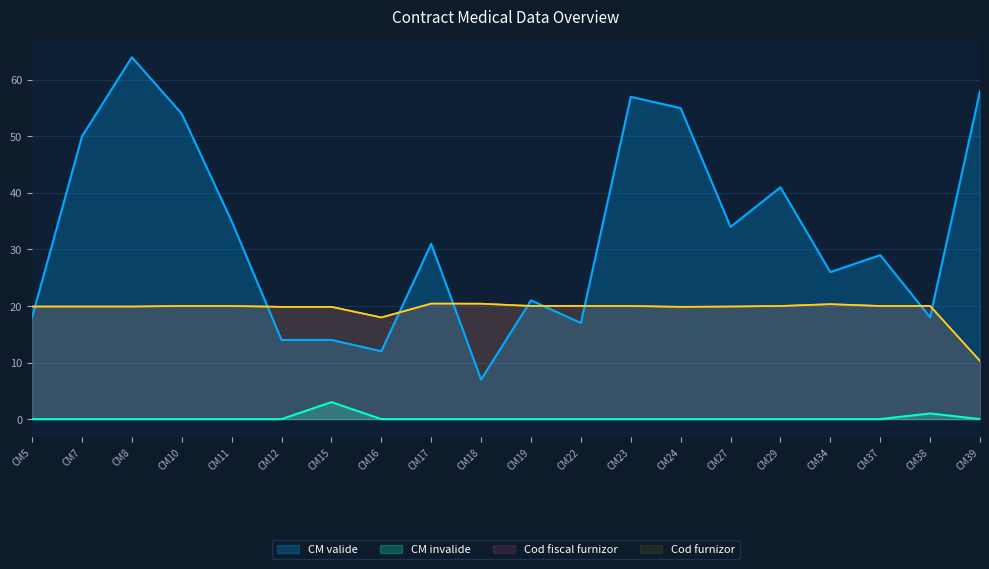

How many categories are shown in the chart?

20